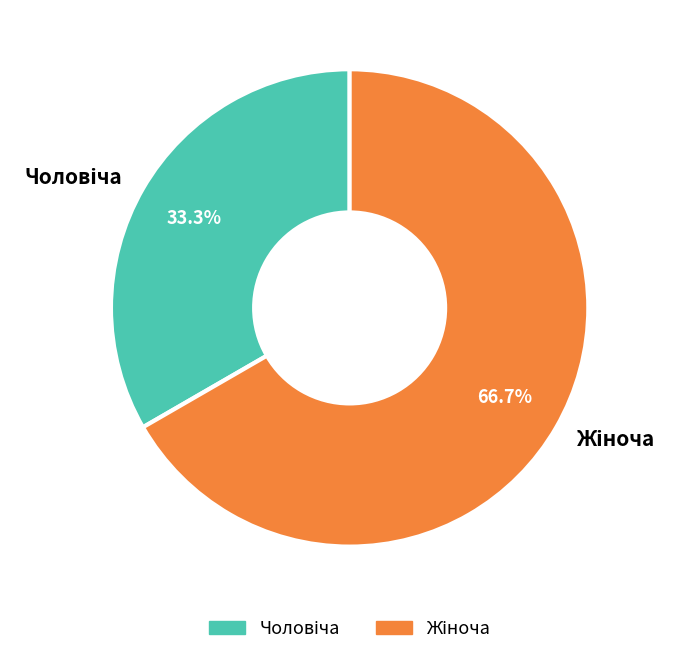

Is there a majority slice in this chart?

Yes